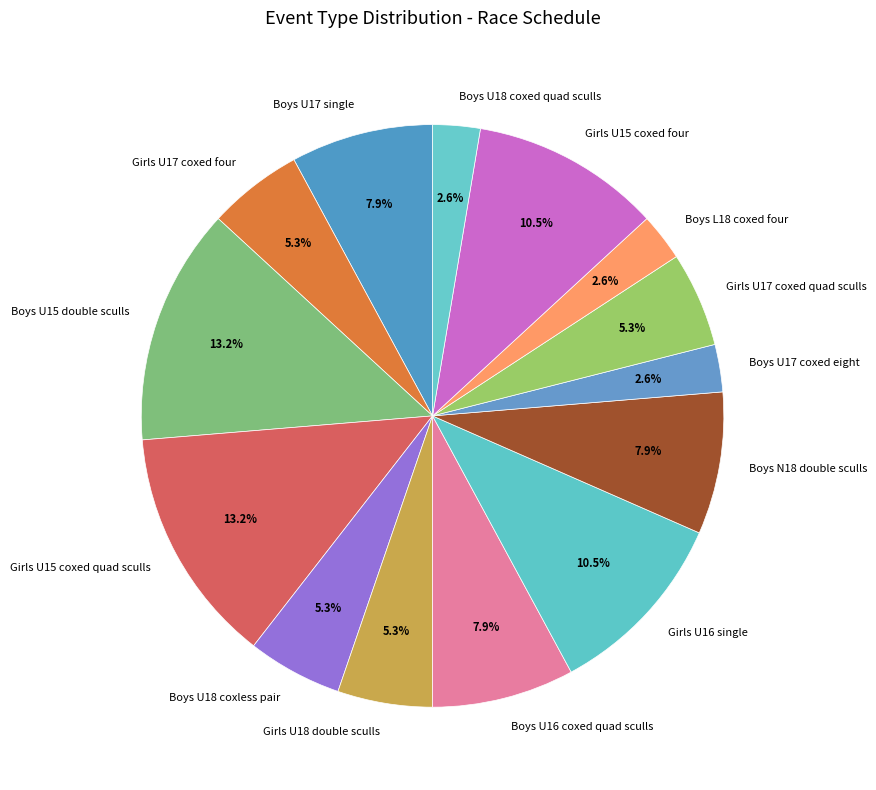

What is the ratio of the value at Girls U16 single to the value at Boys U17 single?

1.3